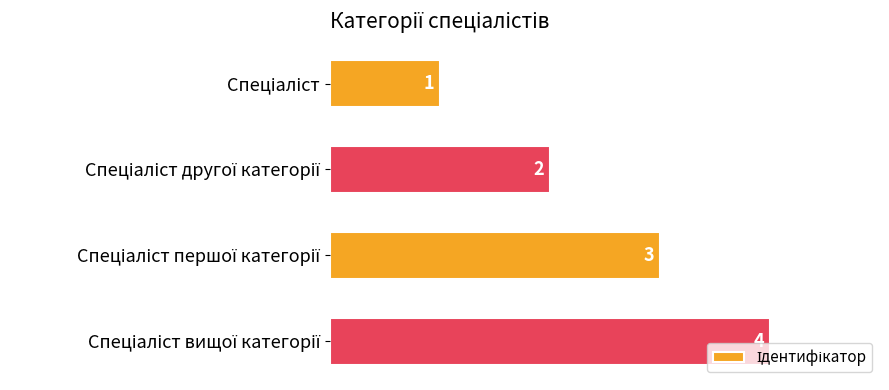

How many values are between 2 and 4?

3